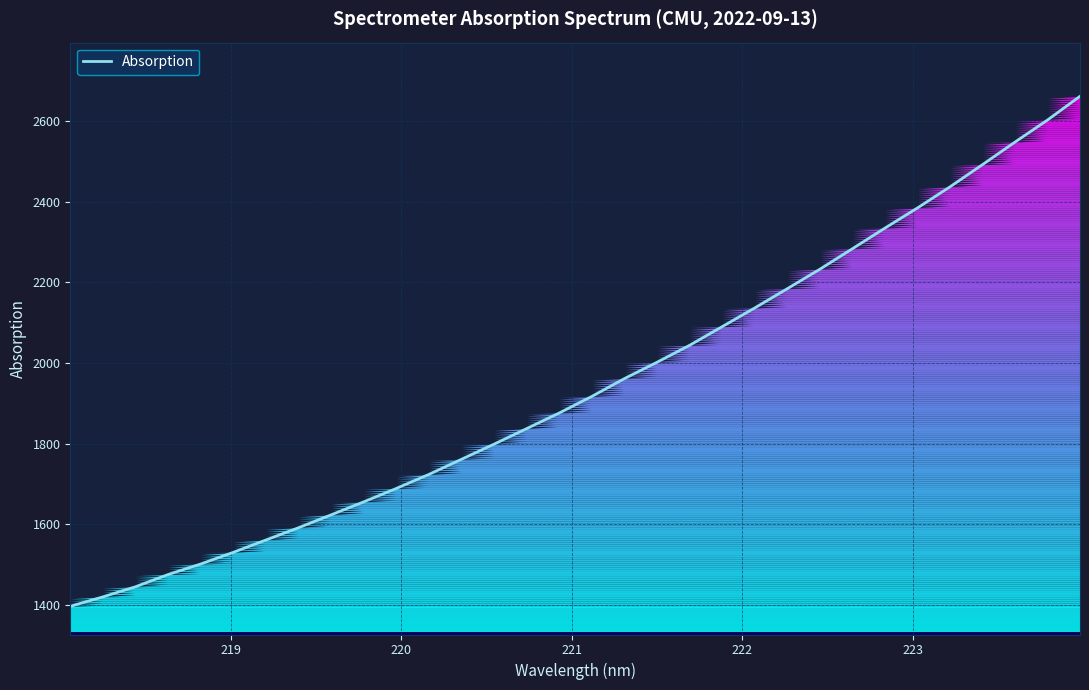

How many lines are shown in the chart?

1